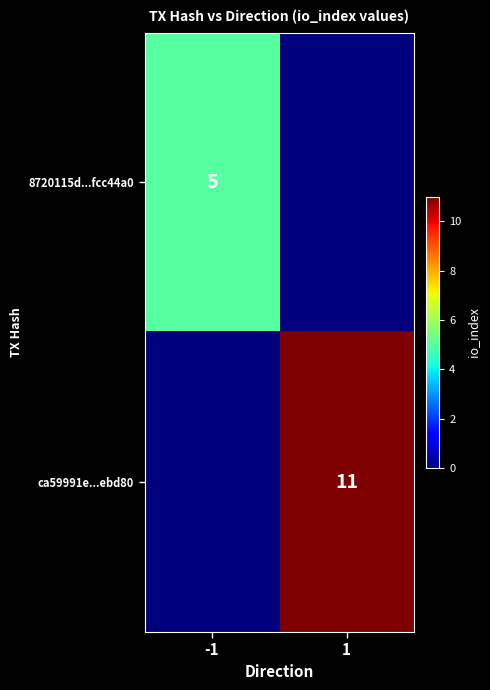

True or false: 8720115d...fcc44a0 has a value of 3 at -1.

False